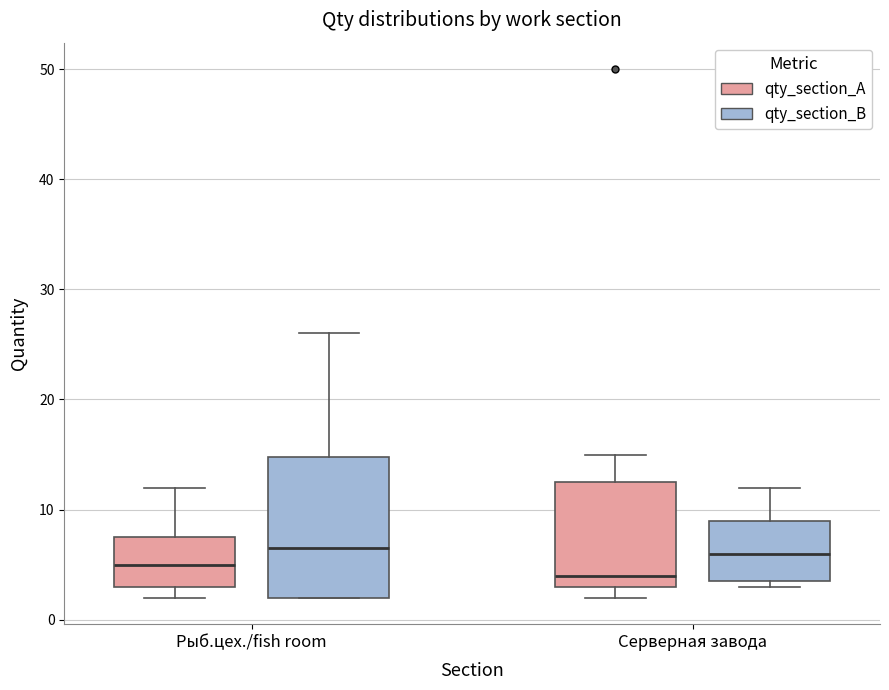

Where does the median line of the box for Рыб.цех./fish room (qty_section_A) sit on the y-axis? The values are not printed on the chart, so give them approximately, as read against the axis.

5